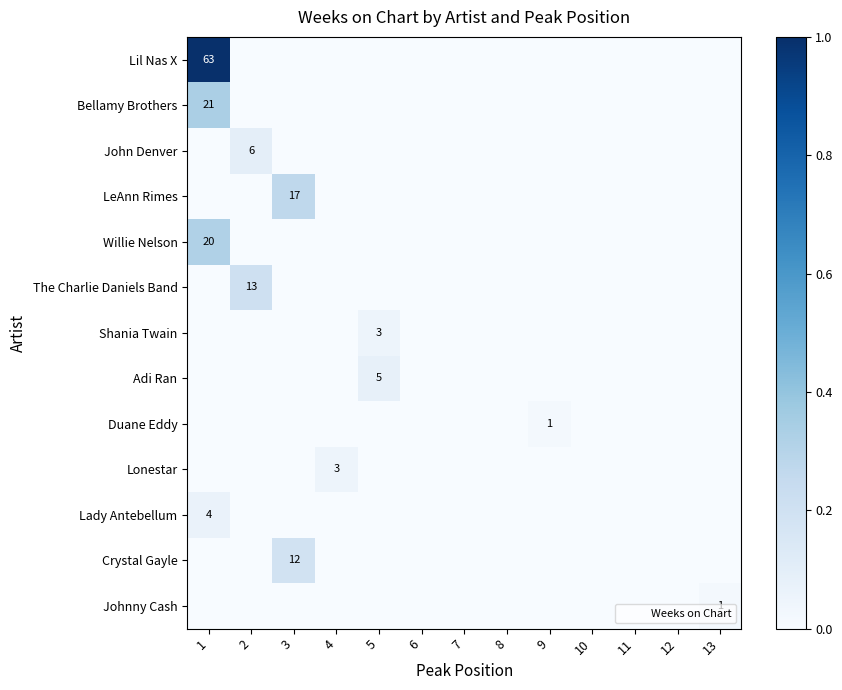

At 6, list the series in order from largest to smallest.

Lil Nas X, Bellamy Brothers, John Denver, LeAnn Rimes, Willie Nelson, The Charlie Daniels Band, Shania Twain, Adi Ran, Duane Eddy, Lonestar, Lady Antebellum, Crystal Gayle, Johnny Cash